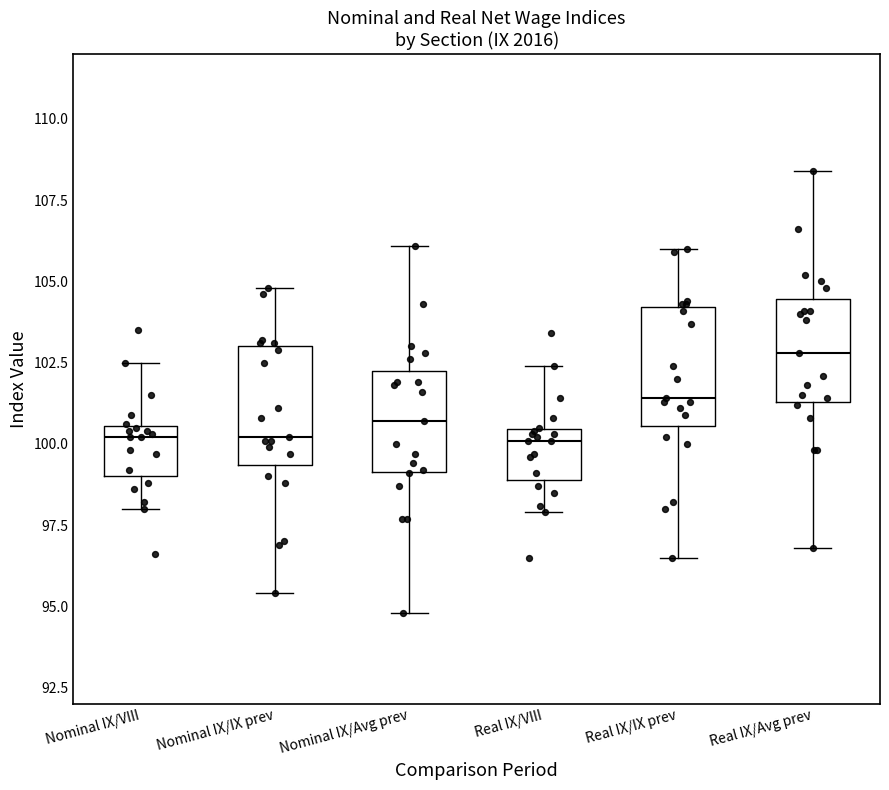

Reading left to right, transcribe this box plot: for each box, give where its median line is, the range the box spans, and where its two whiskers end, as read against the y-axis. The values are not printed on the chart, so give them approximately, as read against the axis.

Nominal IX/VIII: median 100.0, box 99.0 to 100.5, whiskers 98.0 to 102.5
Nominal IX/IX prev: median 100.0, box 99.5 to 103.0, whiskers 95.5 to 105.0
Nominal IX/Avg prev: median 100.5, box 99.0 to 102.5, whiskers 95.0 to 106.0
Real IX/VIII: median 100.0, box 99.0 to 100.5, whiskers 98.0 to 102.5
Real IX/IX prev: median 101.5, box 100.5 to 104.0, whiskers 96.5 to 106.0
Real IX/Avg prev: median 103.0, box 101.5 to 104.5, whiskers 97.0 to 108.5